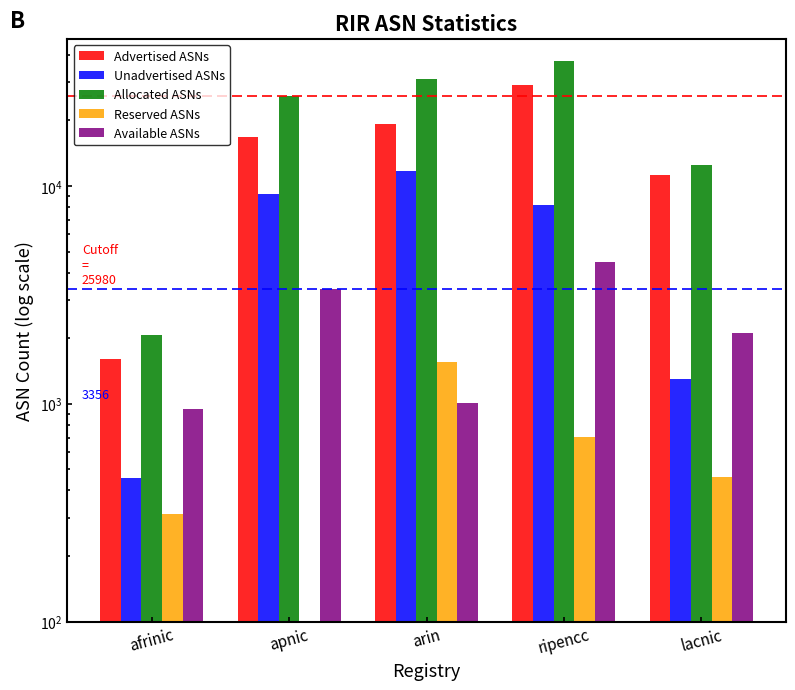

What is the average value of the Unadvertised ASNs series?

6175